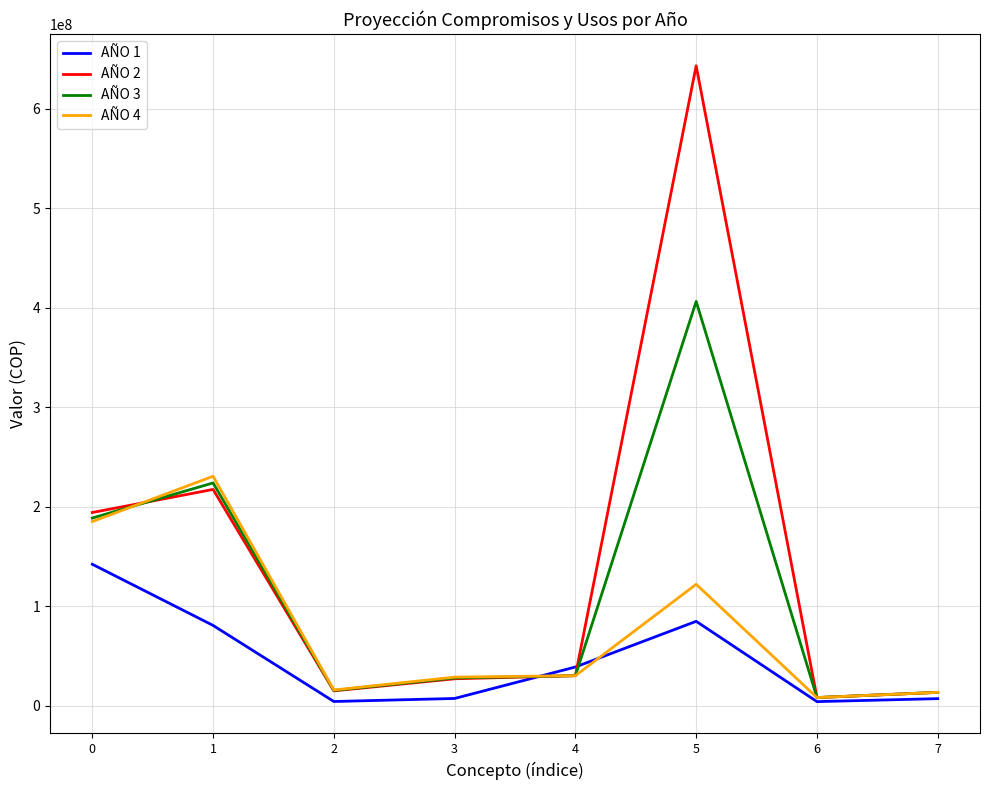

What is the average value of the AÑO 4 series?

79071631